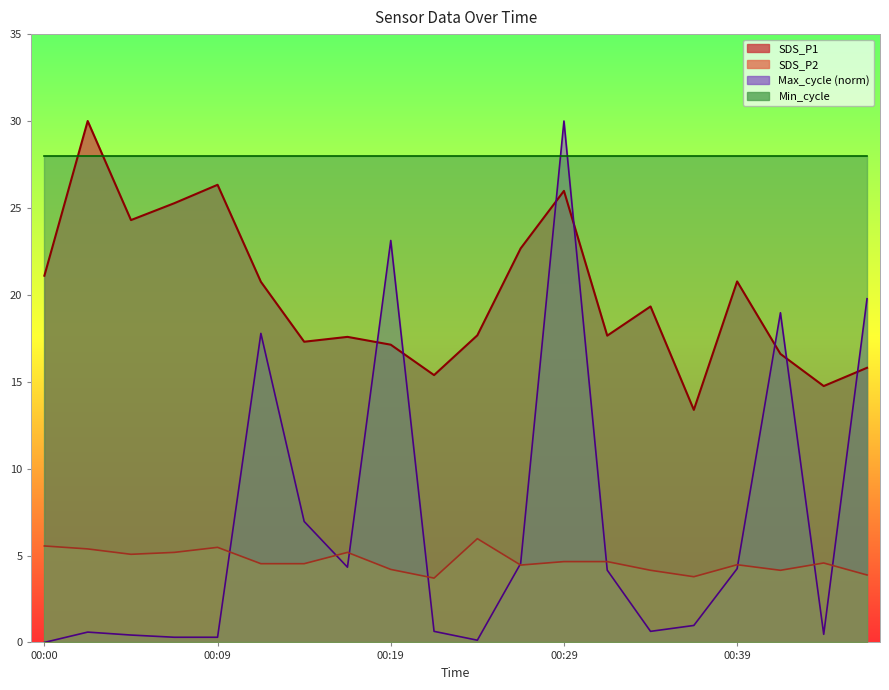

The SDS_P1 series shows 17.6 at 00:31. True or false?

True